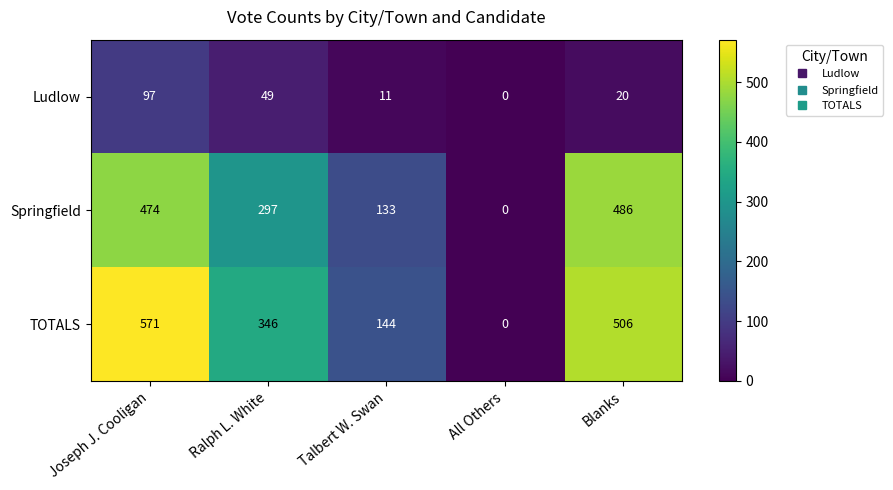

Between All Others and Blanks, which series saw the biggest shift?

TOTALS